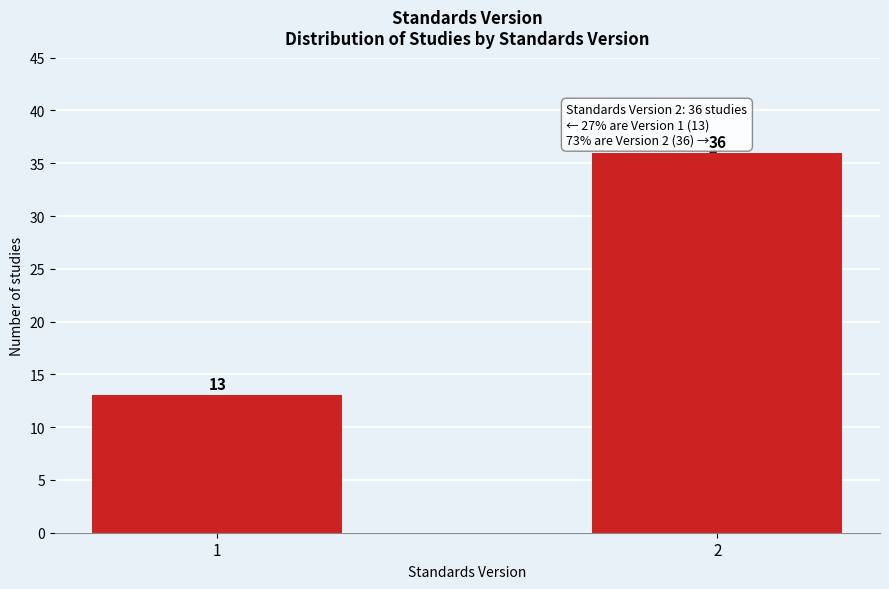

Reading left to right, what are all the values shown in this chart?

1=13	2=36